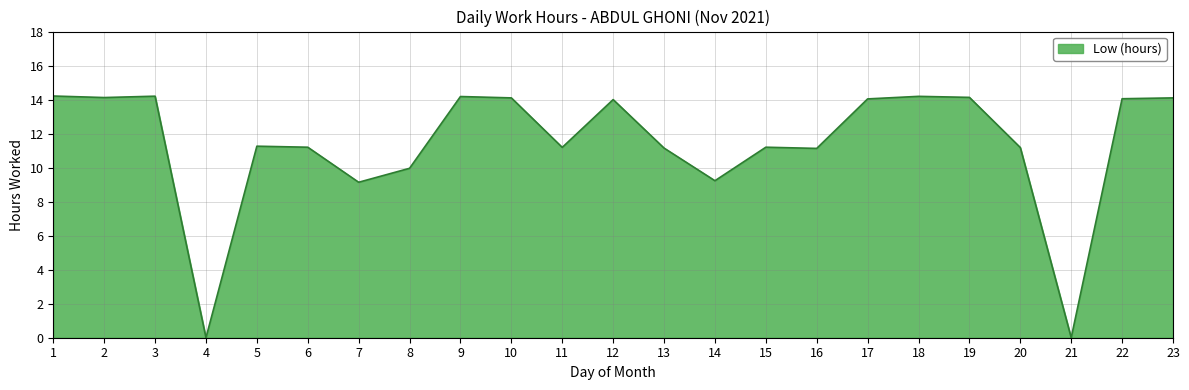

What is the difference between the maximum and minimum values?

14.2